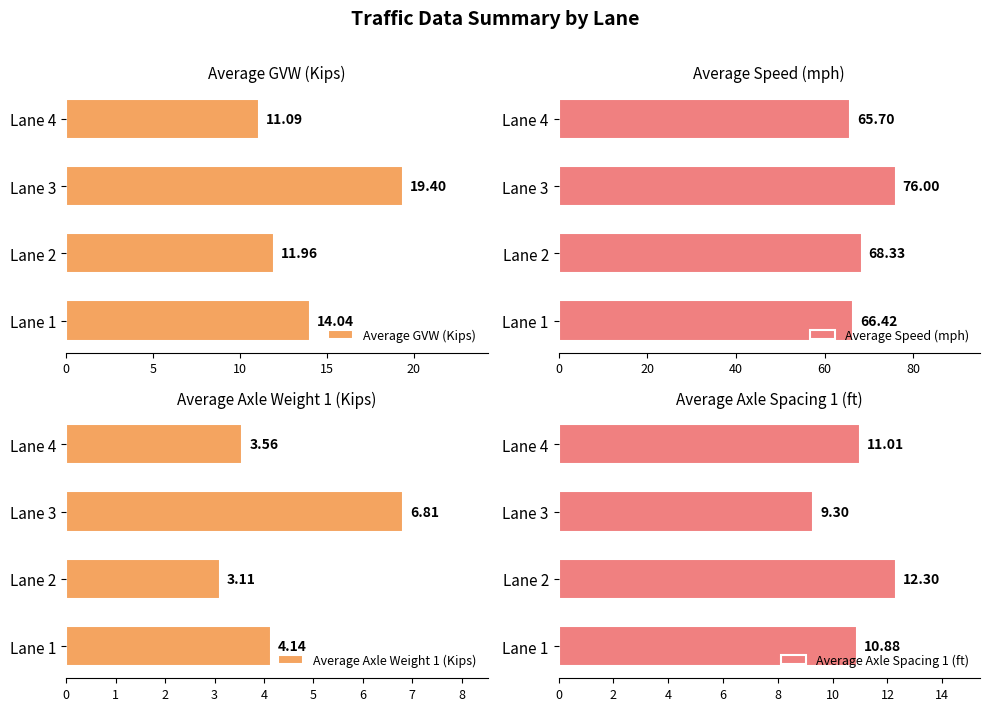

How many values in the Average Speed (mph) series exceed 68?

2